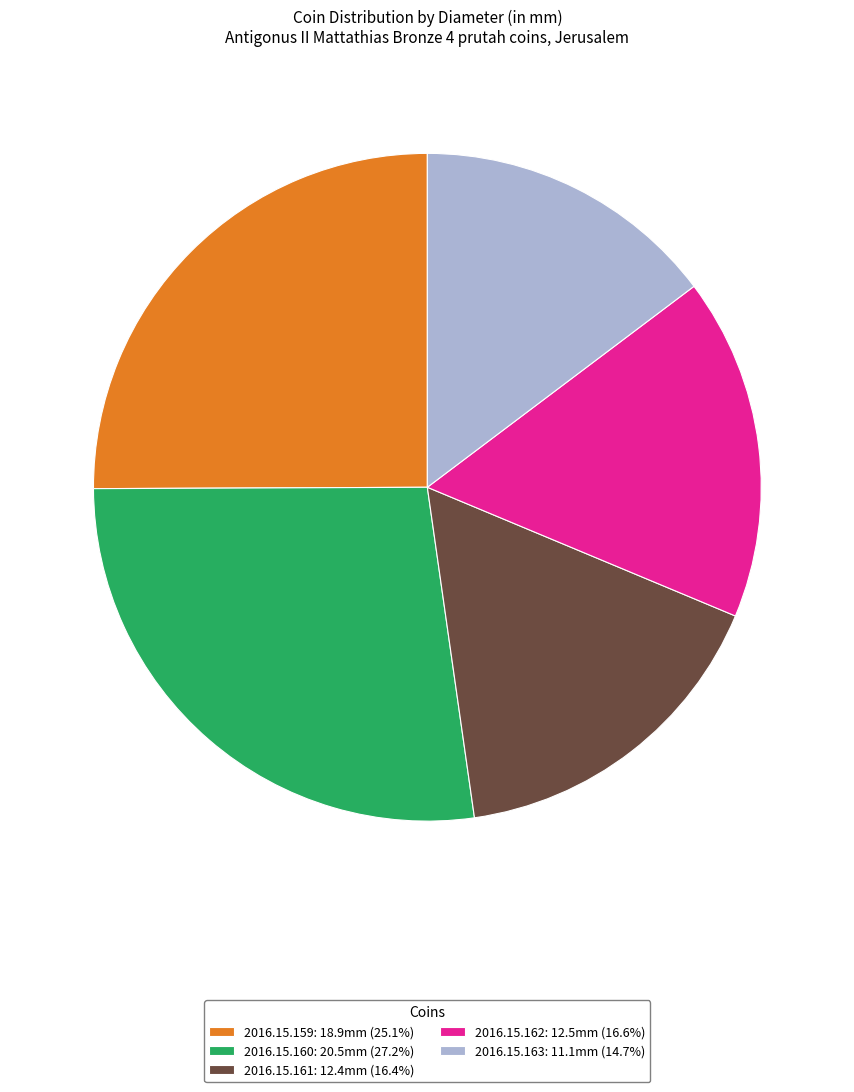

How many segments does this pie chart have?

5